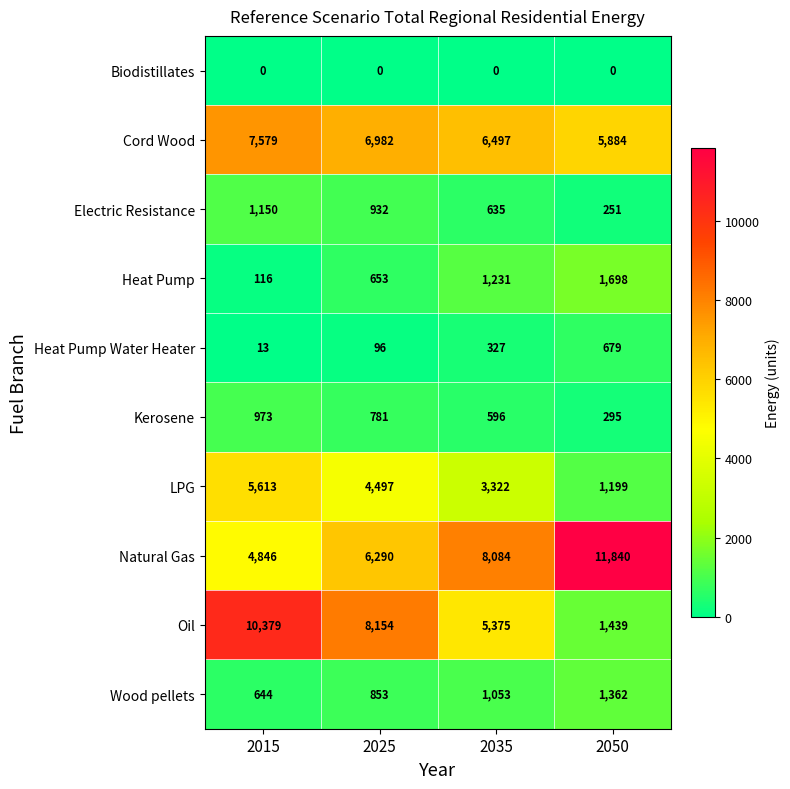

True or false: Heat Pump Water Heater has a value of 19 at 2015.

False